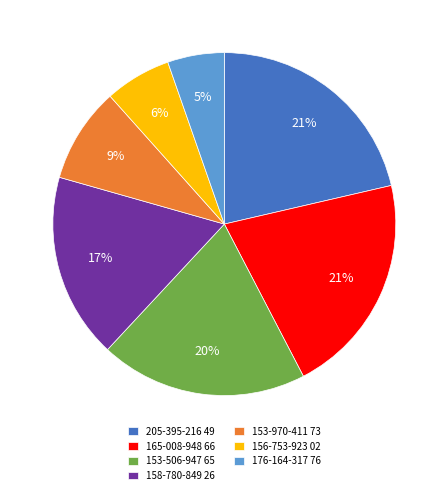

To the nearest percent, what is the difference between the 205-395-216 49 and 176-164-317 76 slice percentages?

16%